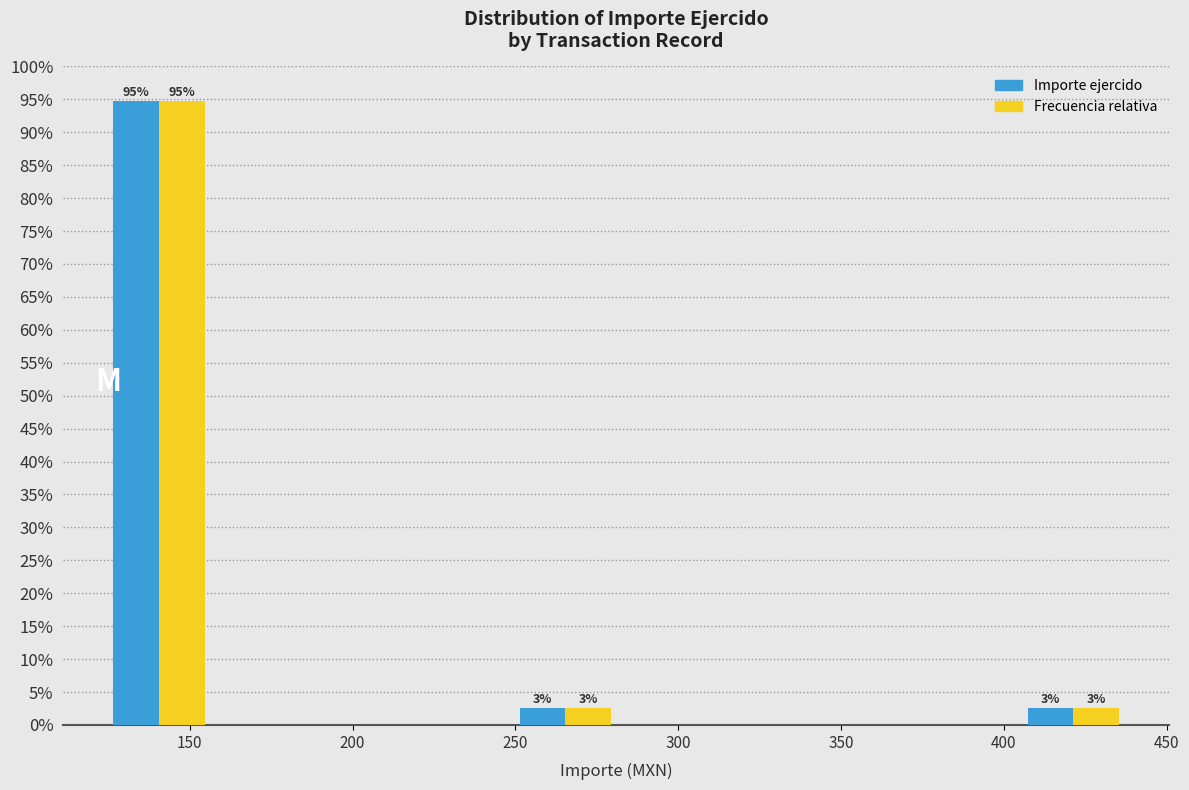

In the Importe ejercido series, which range on the x-axis has the tallest bar?

125 to 155